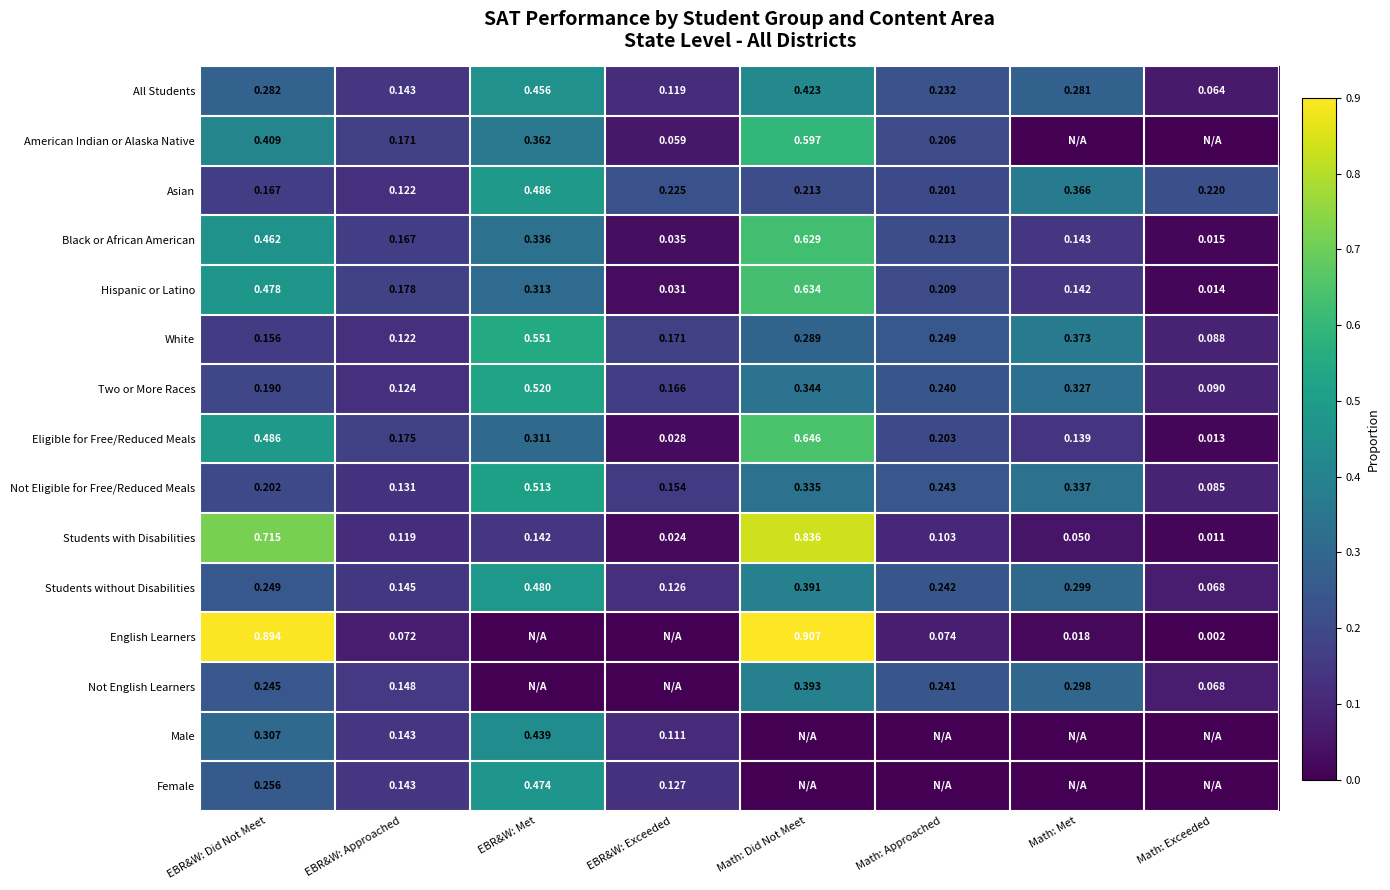

Rank the series at EBR&W: Did Not Meet from highest to lowest value.

English Learners, Students with Disabilities, Eligible for Free/Reduced Meals, Hispanic or Latino, Black or African American, American Indian or Alaska Native, Male, All Students, Female, Students without Disabilities, Not English Learners, Not Eligible for Free/Reduced Meals, Two or More Races, Asian, White